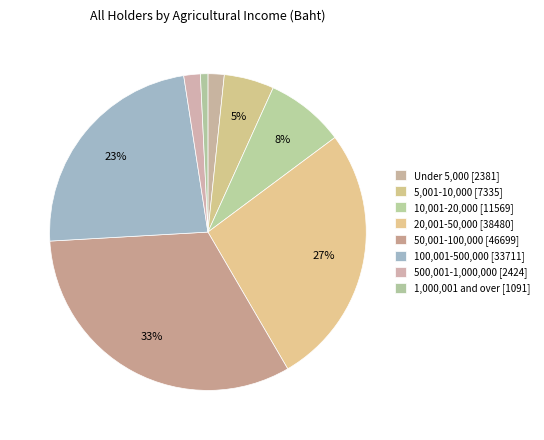

What percentage do 50,001-100,000 and 1,000,001 and over together represent?

33.3%